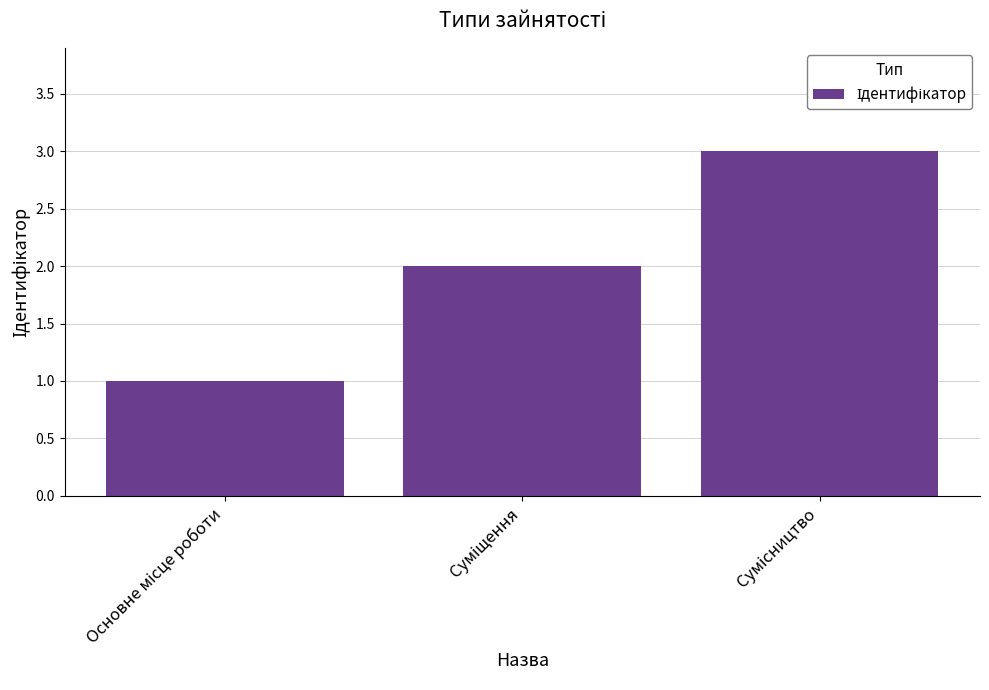

What is the value of the 3rd bar from the left?

3